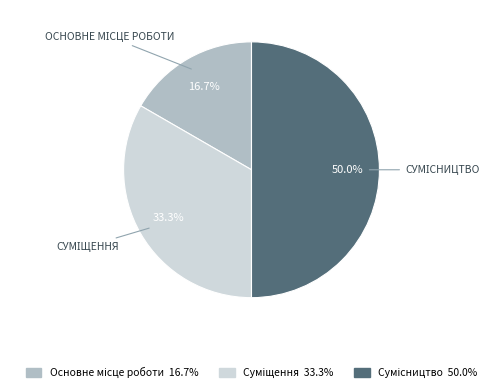

How many segments does this pie chart have?

3